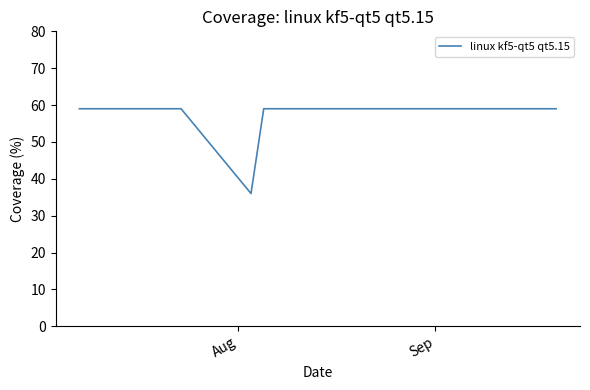

What is the difference between the maximum and minimum values?

23